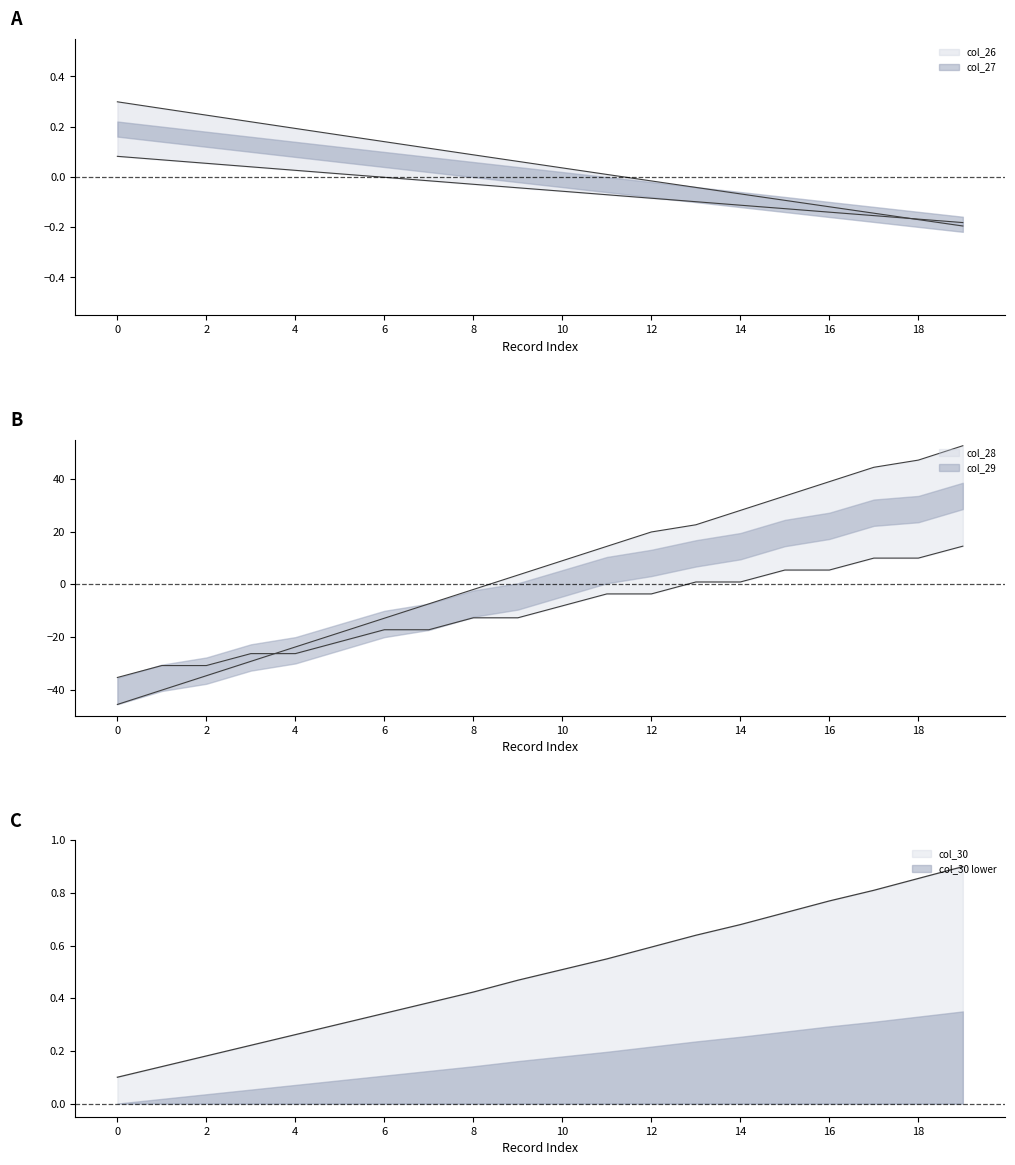

At 16, list the series in order from smallest to largest.

col_27, col_26, col_30, col_29, col_28